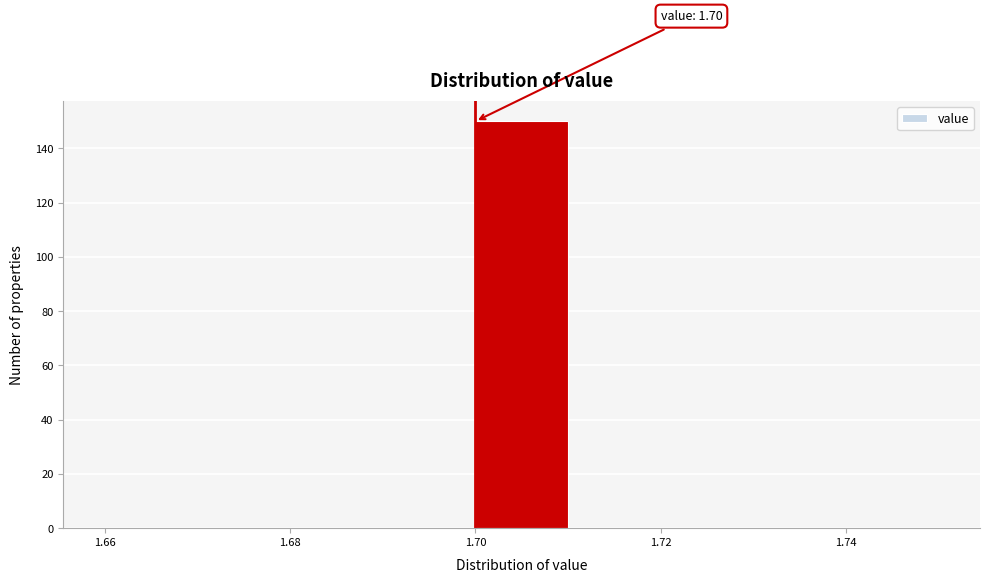

Over which range of the x-axis is the bar tallest?

1.70 to 1.71